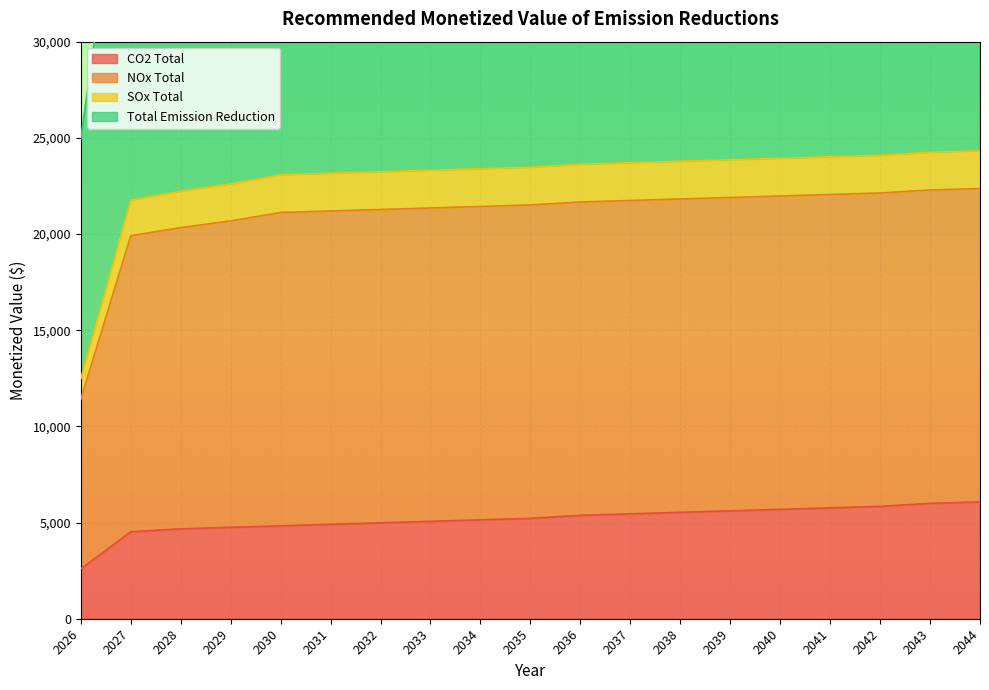

At which label does CO2 Total reach its minimum?

2026